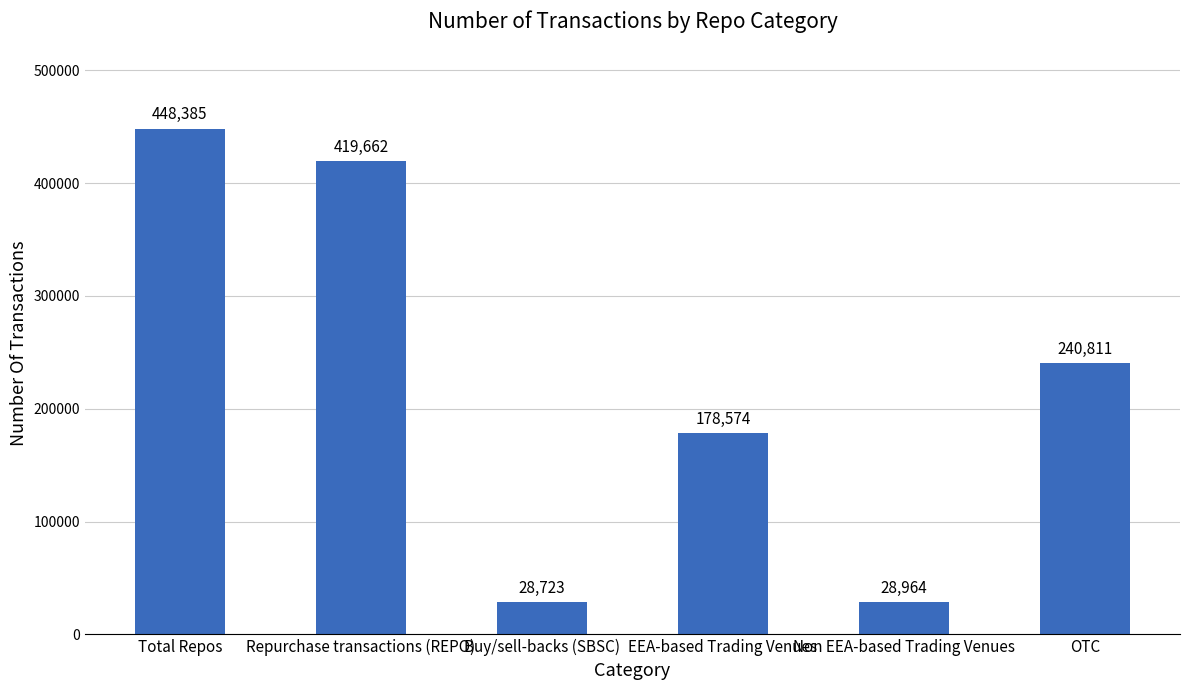

Rank the categories by value from lowest to highest.

Buy/sell-backs (SBSC), Non EEA-based Trading Venues, EEA-based Trading Venues, OTC, Repurchase transactions (REPO), Total Repos